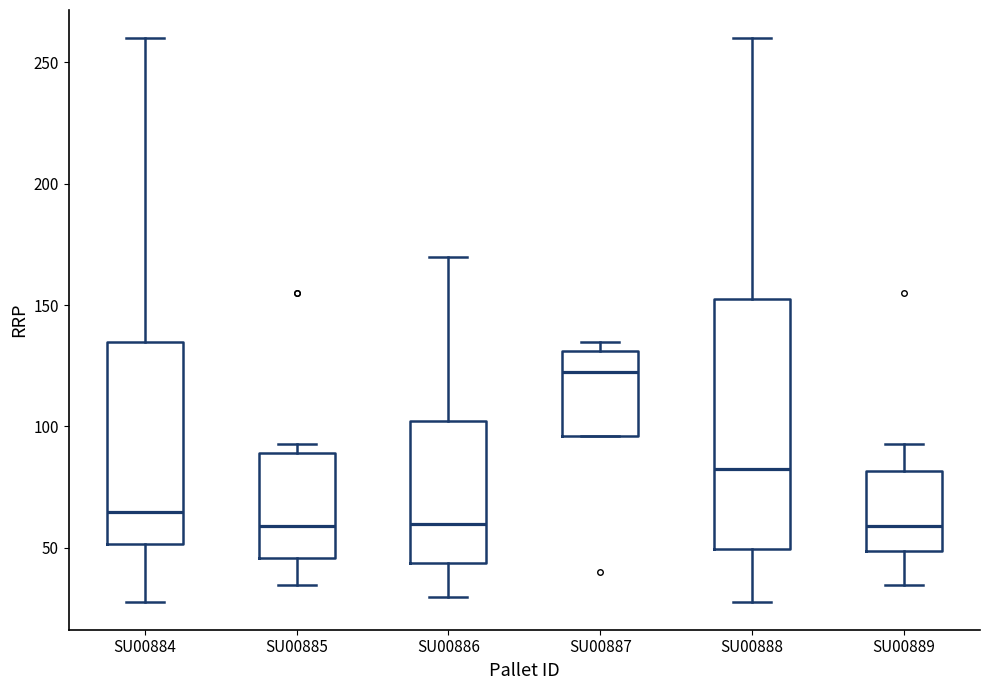

Where does the lower whisker of the box for SU00885 end on the y-axis? The values are not printed on the chart, so give them approximately, as read against the axis.

35